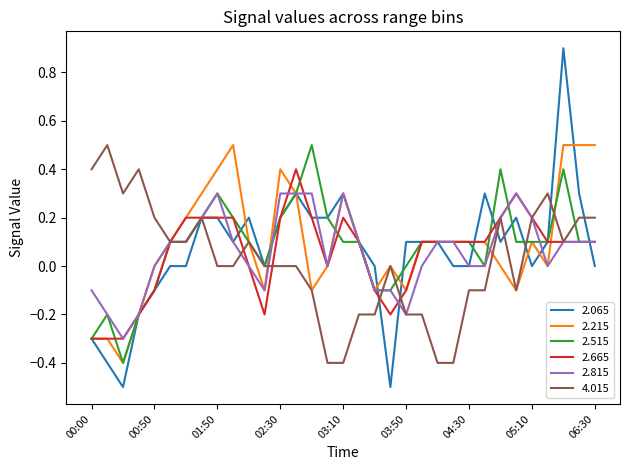

What is the smallest value displayed?

-0.5